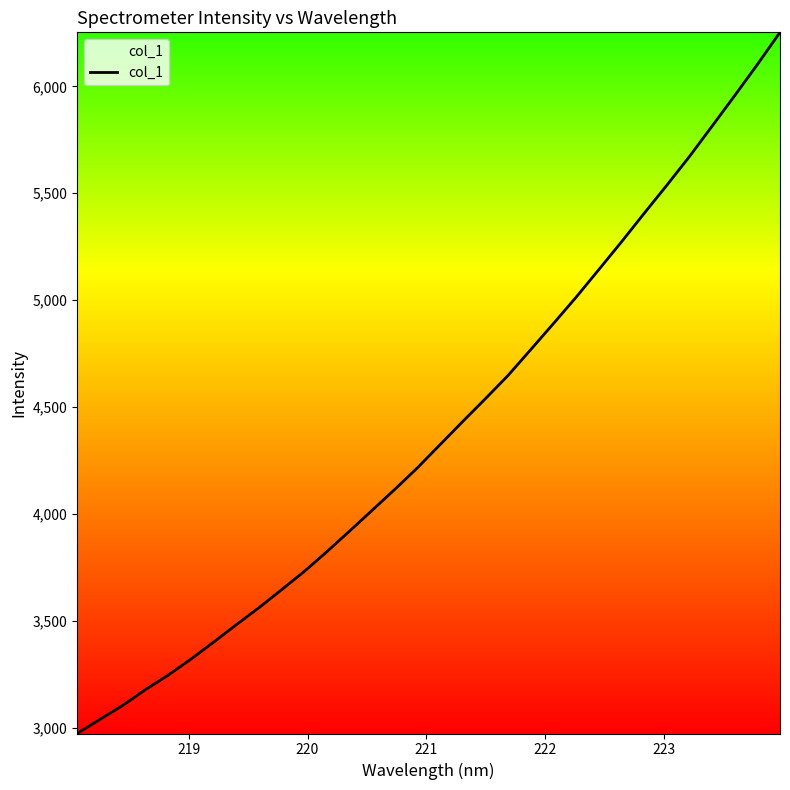

What is the difference between the maximum and minimum values?

3279.3